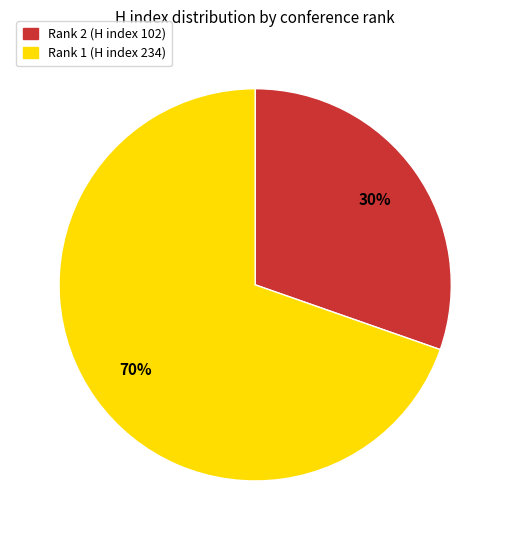

Is there a majority slice in this chart?

Yes